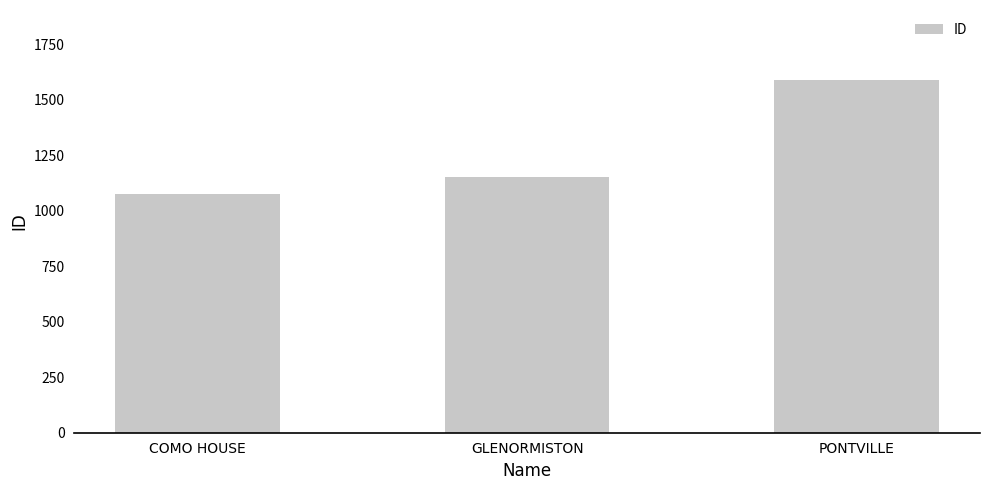

Reading left to right, transcribe all the data shown in this chart.

1076	1150	1586